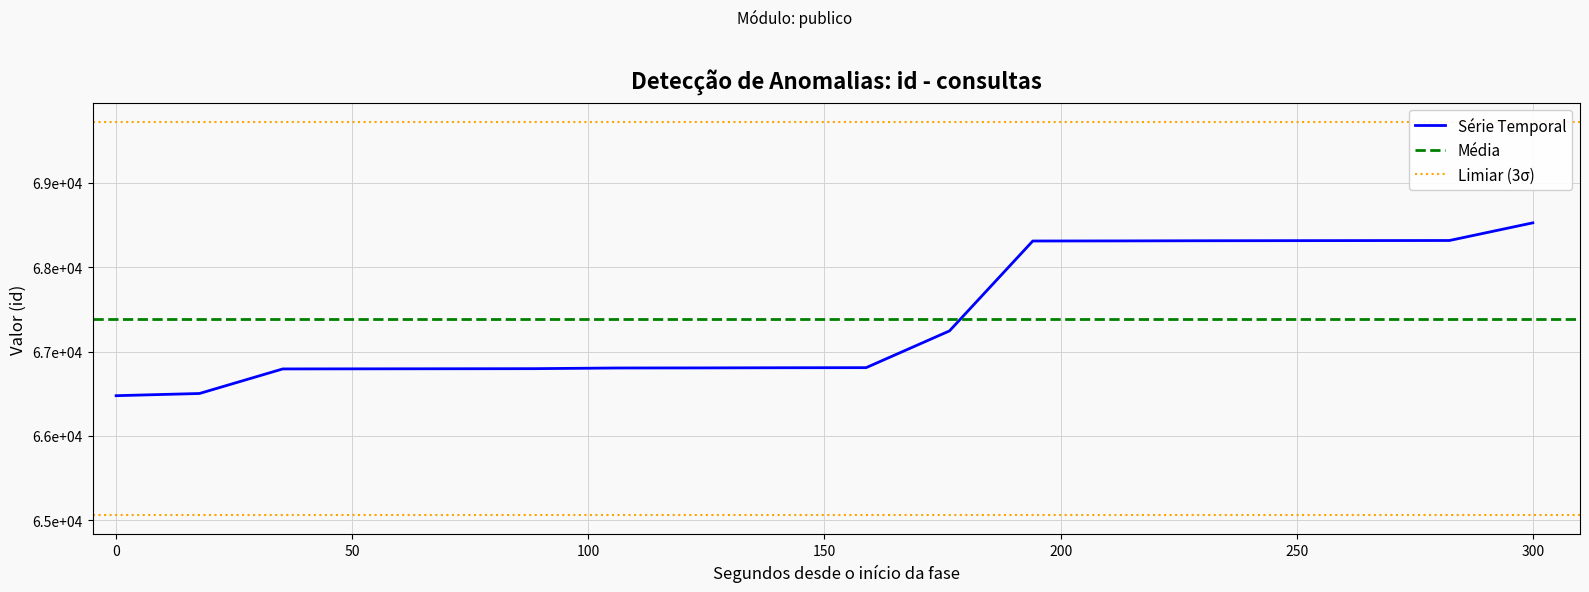

Reading left to right, transcribe all the data shown in this chart.

66477	66503	66794	66795	66796	66797	66805	66806	66808	66809	67244	68309	68310	68312	68313	68314	68315	68524